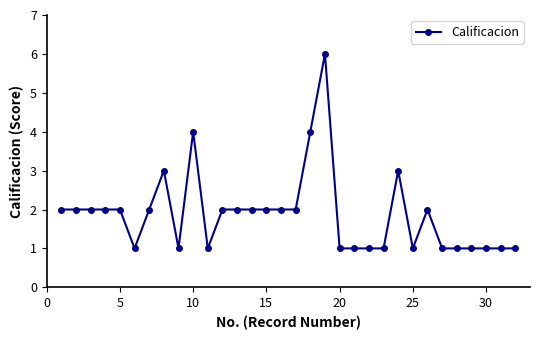

What is the difference between the maximum and minimum values?

5